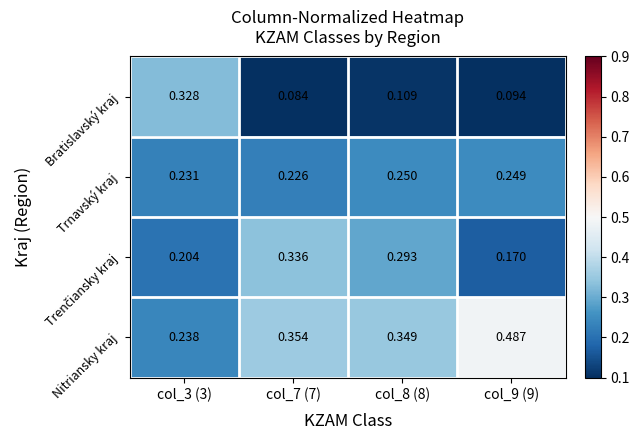

Which series has the largest total across all categories?

Nitriansky kraj